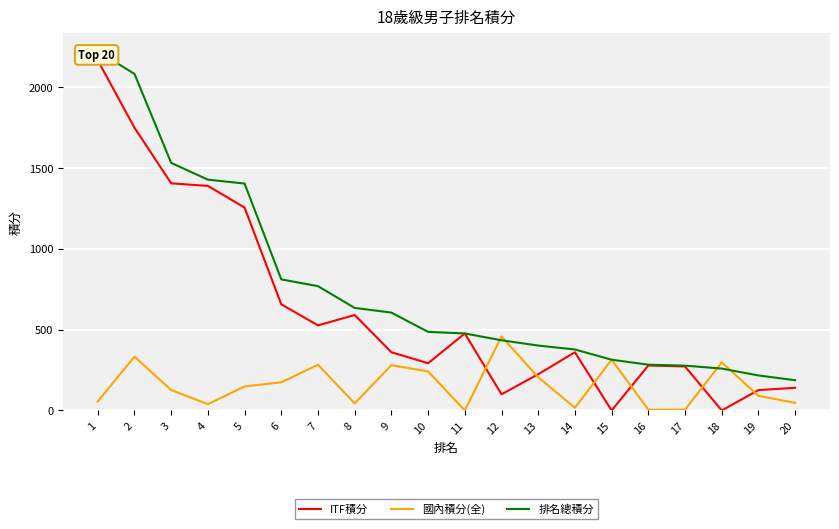

How many data points does each series have?

20